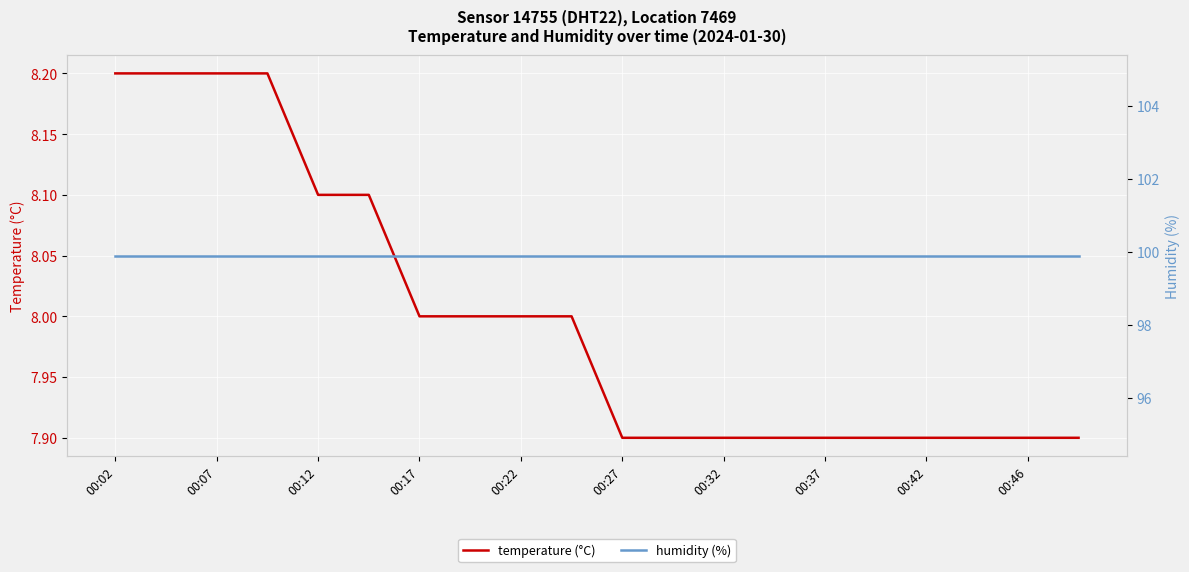

What is the difference between the second highest and minimum values in the temperature (°C) series?

0.3